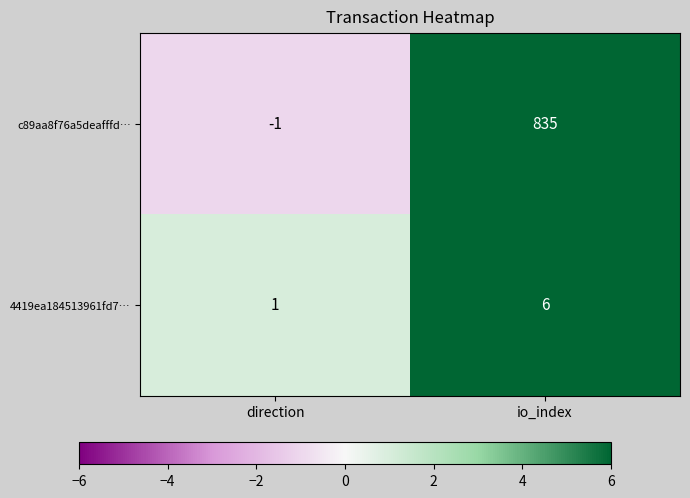

At which category is the sum across all series the highest?

io_index